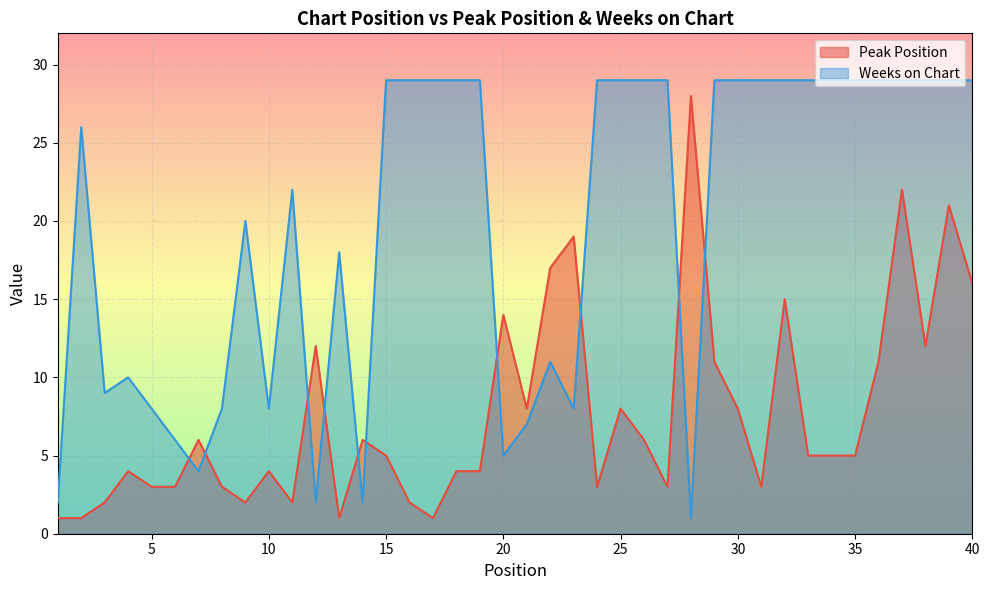

How many data points does each series have?

40